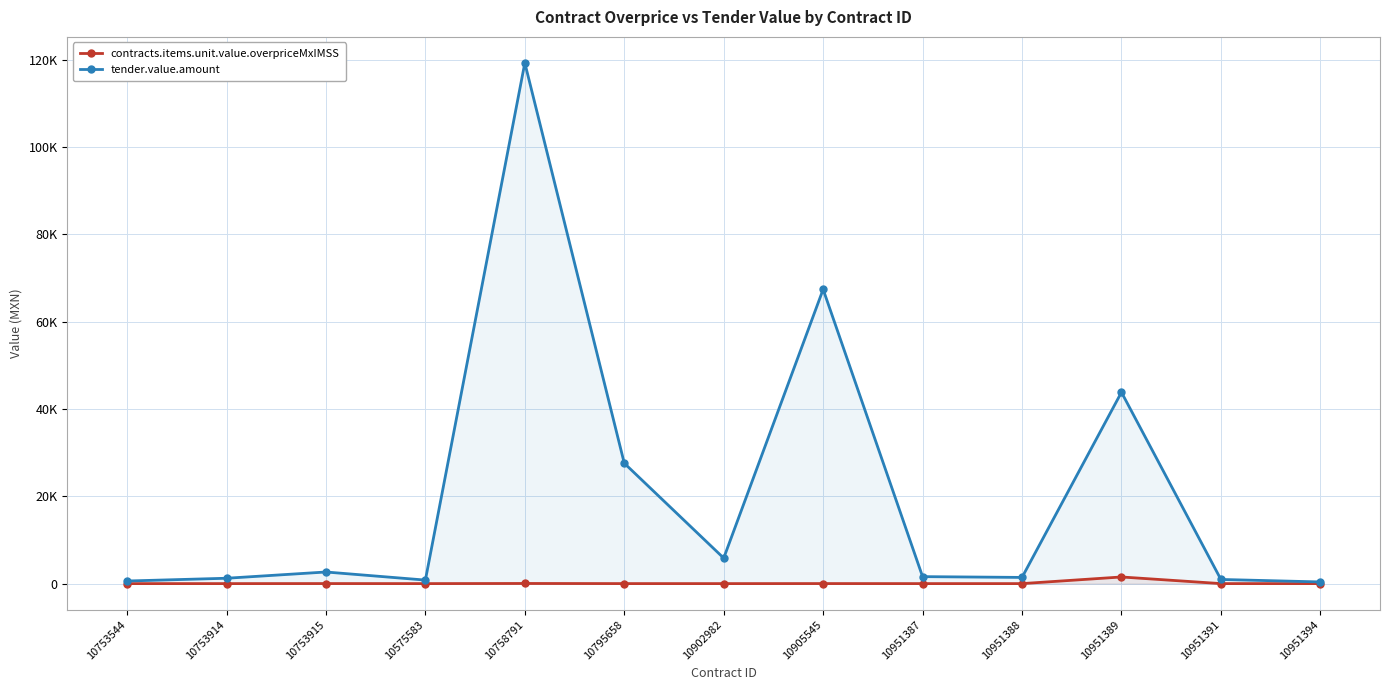

What is the average value of the contracts.items.unit.value.overpriceMxIMSS series?

122.7